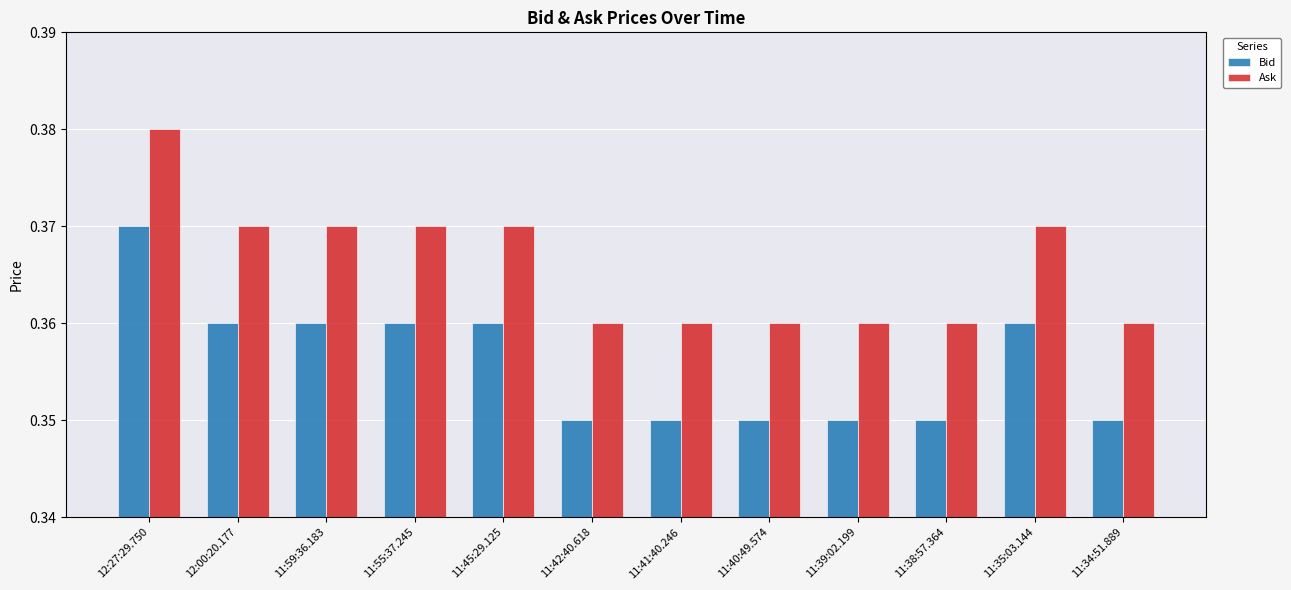

How many bars are there in each group?

2